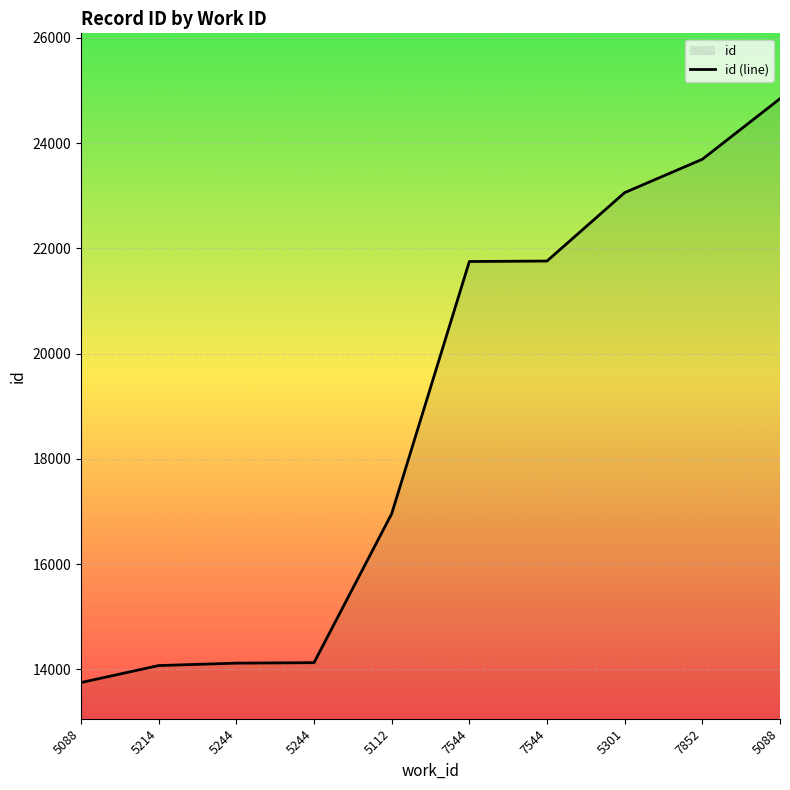

What is the sum of the values at 7544 and 5301?

44807